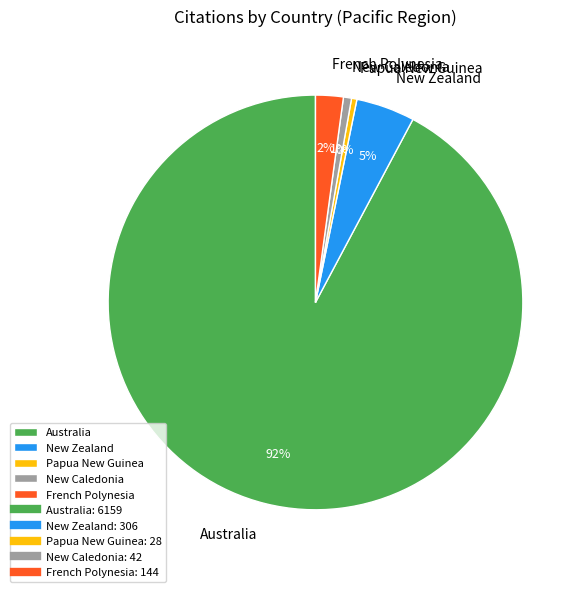

Which slice represents more than half of the pie?

Australia